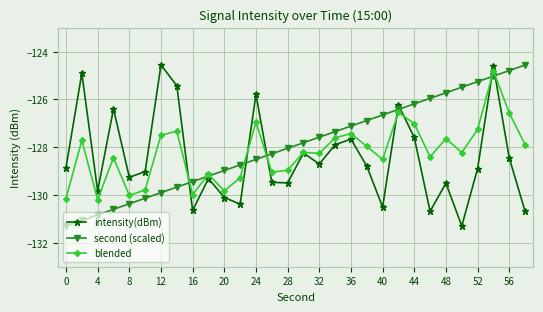

What is the value of the intensity(dBm) point at the 4th from the left?

-126.4